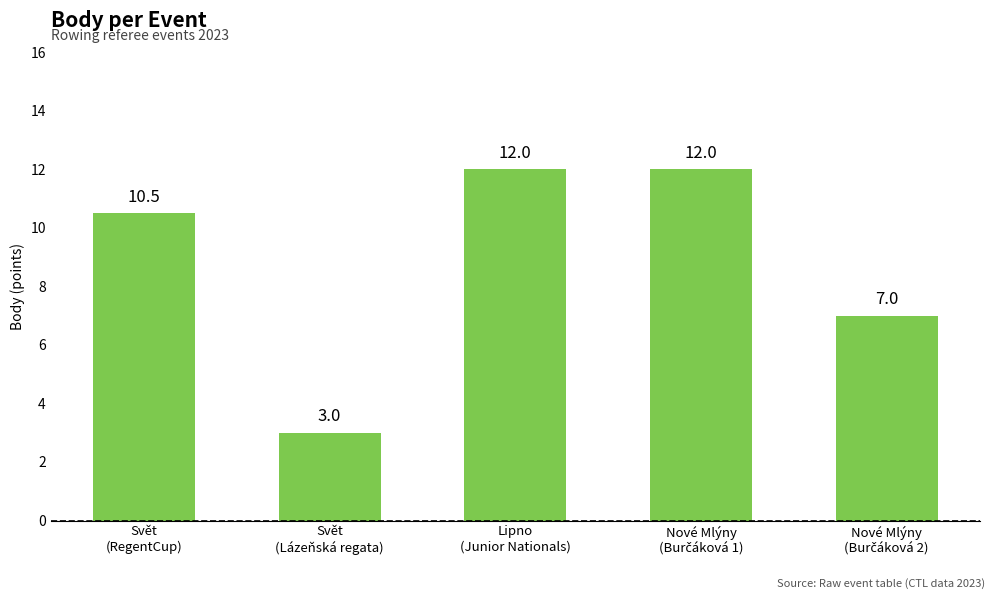

What position from the left is Svět
(RegentCup)?

1